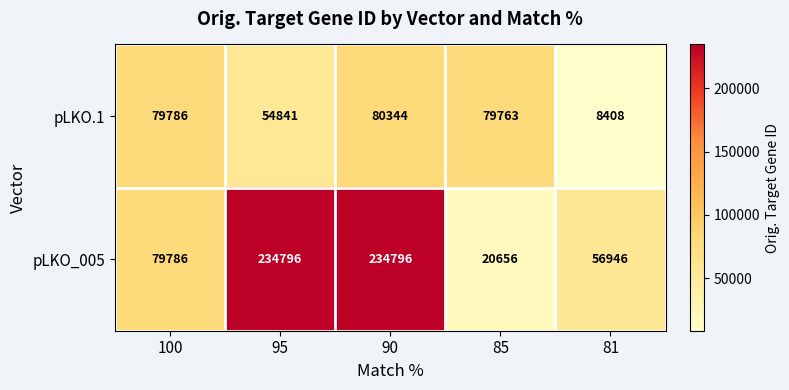

At which category is the sum across all series the highest?

90